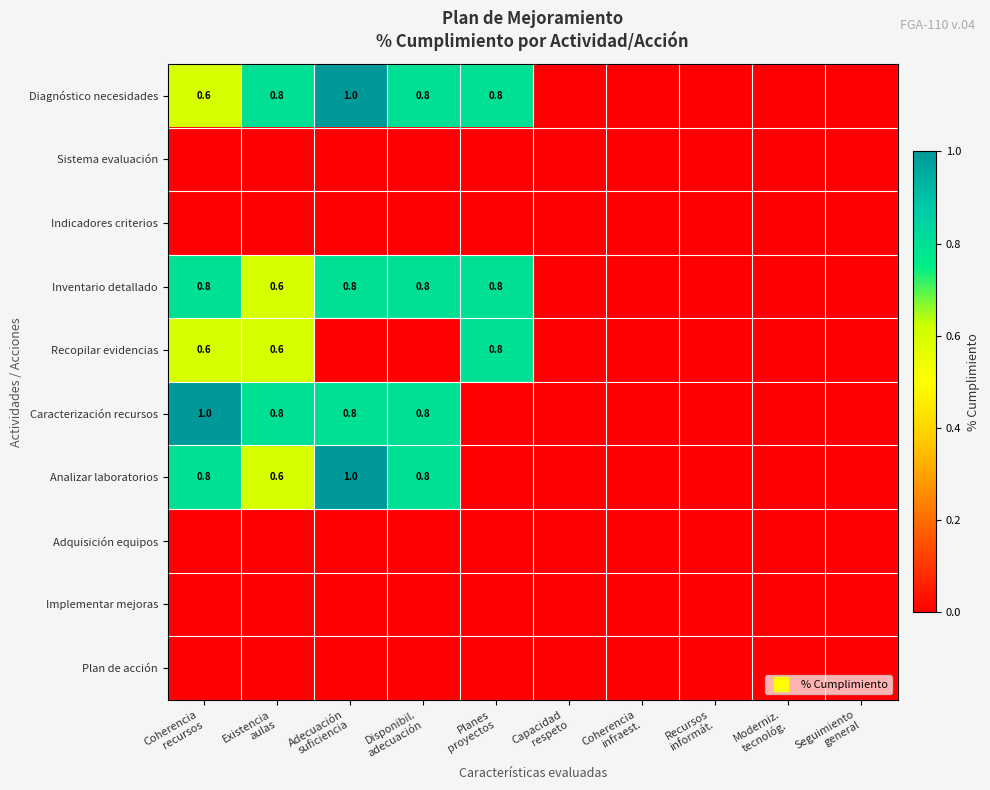

Which category has the lowest value in the Indicadores criterios series?

Coherencia recursos